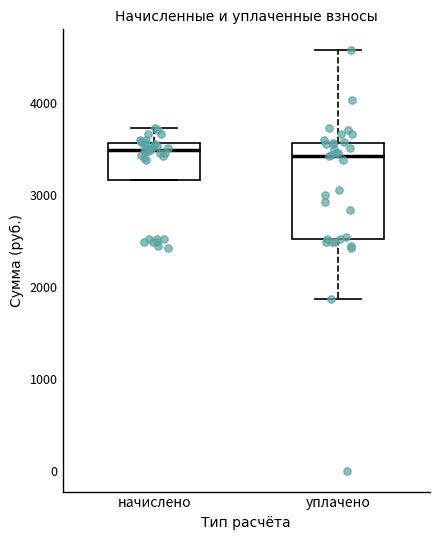

Which box is the tallest, from its lower edge to its upper edge?

уплачено